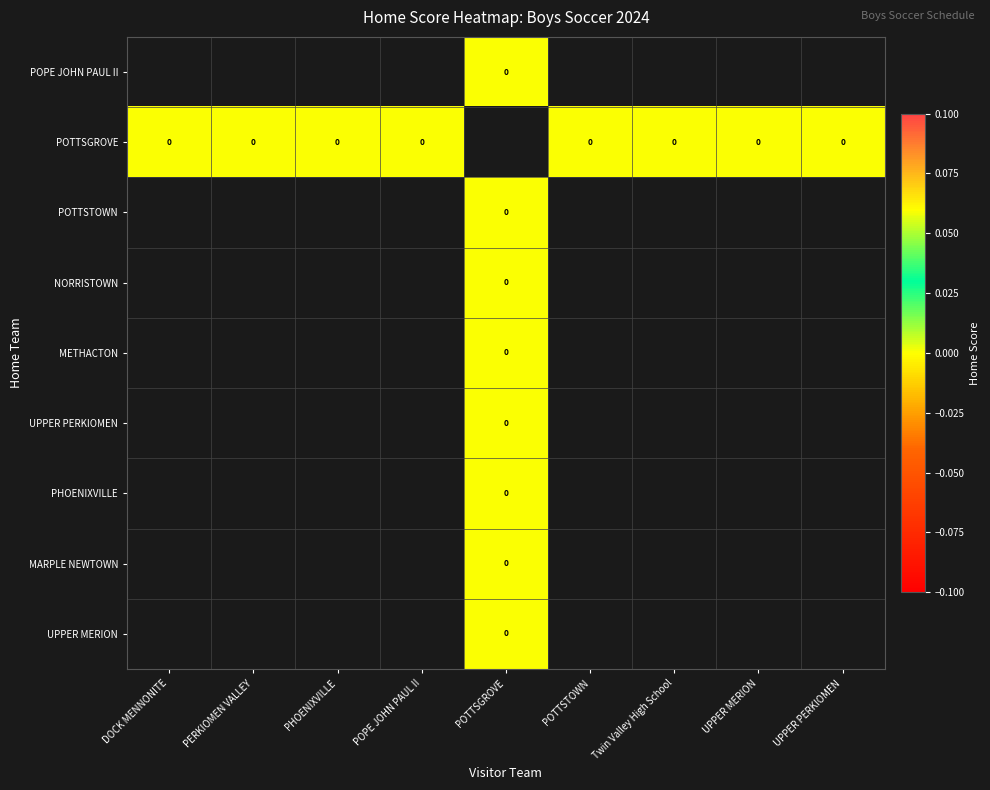

Between Twin Valley High School and PERKIOMEN VALLEY, which is larger?

PERKIOMEN VALLEY